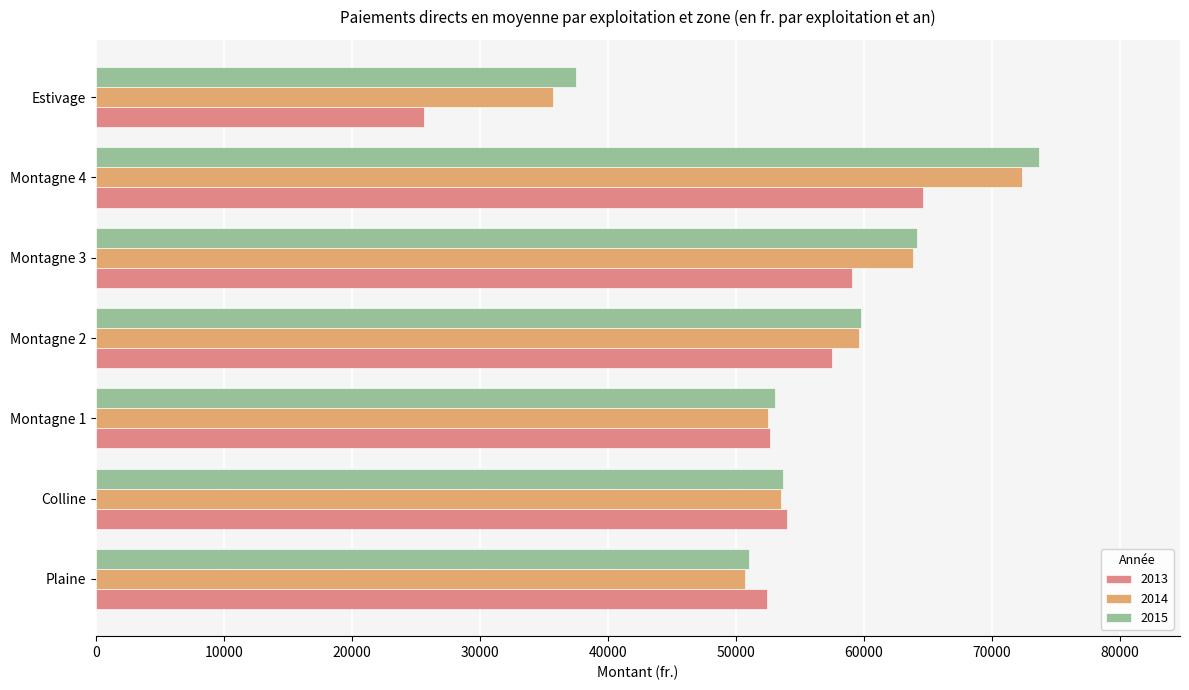

Read the 2015 value at Montagne 4.

73657.3